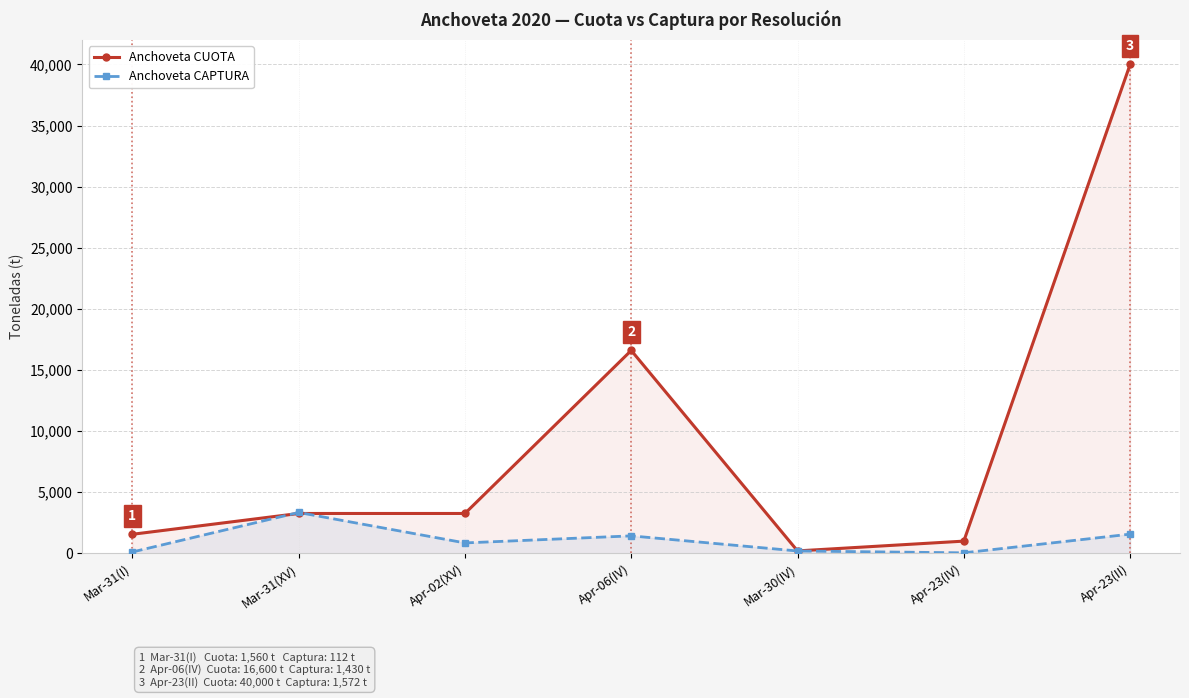

What is the smallest value displayed?

42.9